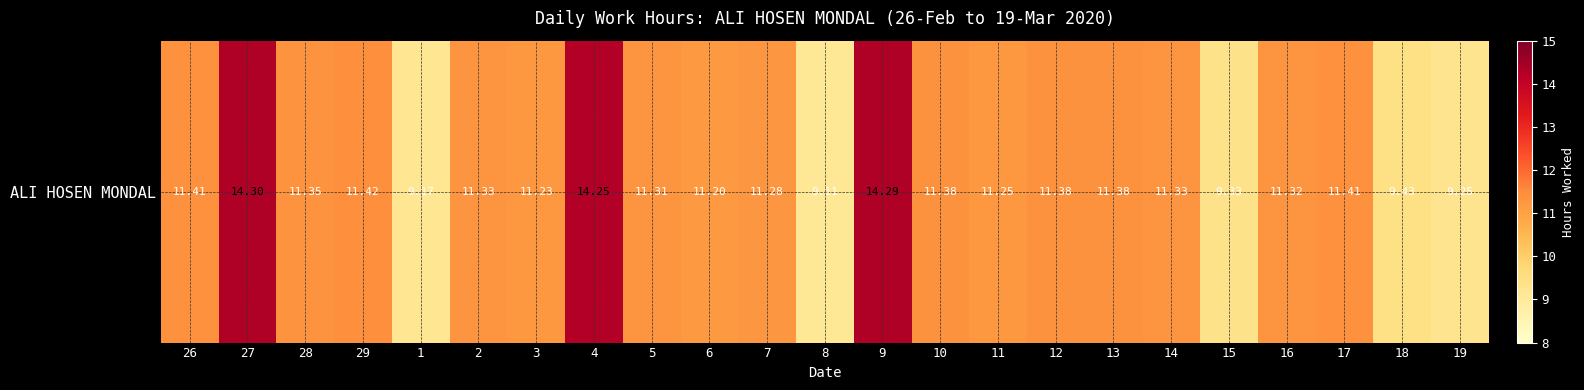

Which has a higher value, 5 or 19?

5